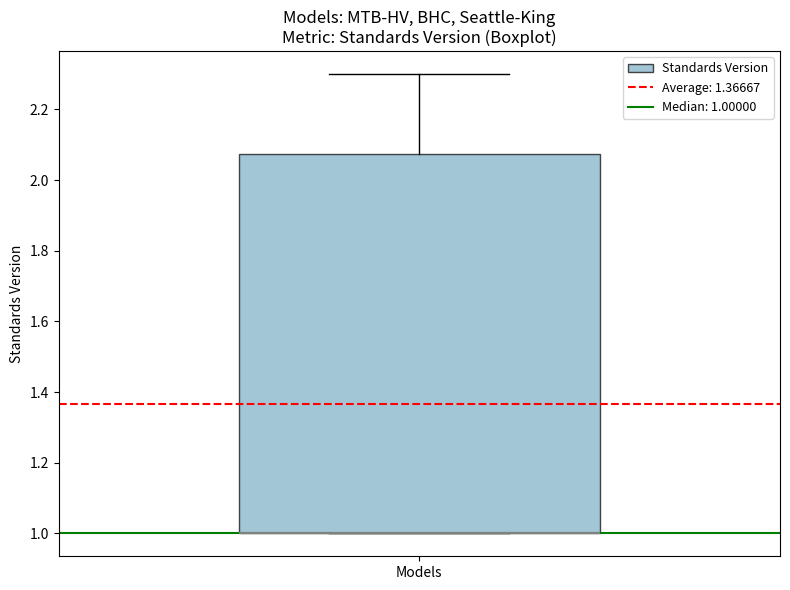

Where is the lower edge of the box for Models on the y-axis? The values are not printed on the chart, so give them approximately, as read against the axis.

1.00